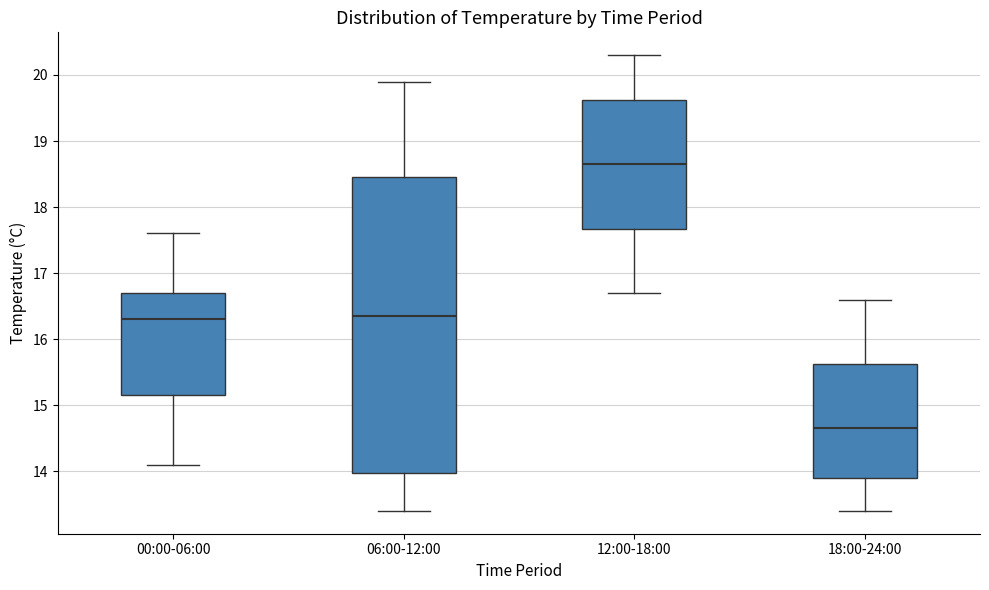

Reading left to right, read every box against the y-axis: the position of its median line, the range the box covers, and the ends of its whiskers. The values are not printed on the chart, so give them approximately, as read against the axis.

00:00-06:00: median 16.3, box 15.2 to 16.7, whiskers 14.1 to 17.6
06:00-12:00: median 16.4, box 14.0 to 18.5, whiskers 13.4 to 19.9
12:00-18:00: median 18.7, box 17.7 to 19.6, whiskers 16.7 to 20.3
18:00-24:00: median 14.7, box 13.9 to 15.6, whiskers 13.4 to 16.6